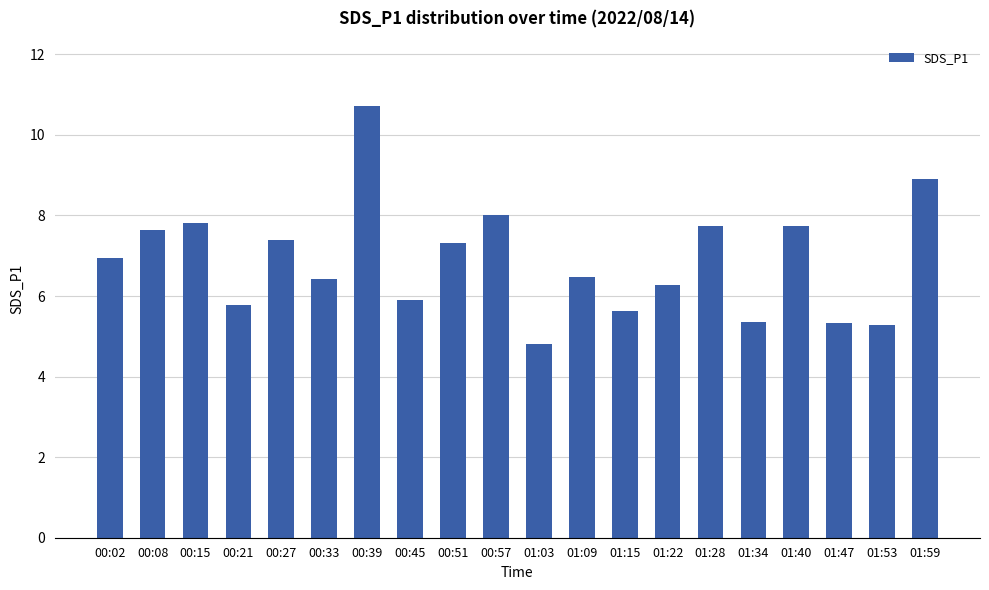

Which category has the highest value across all series?

00:39